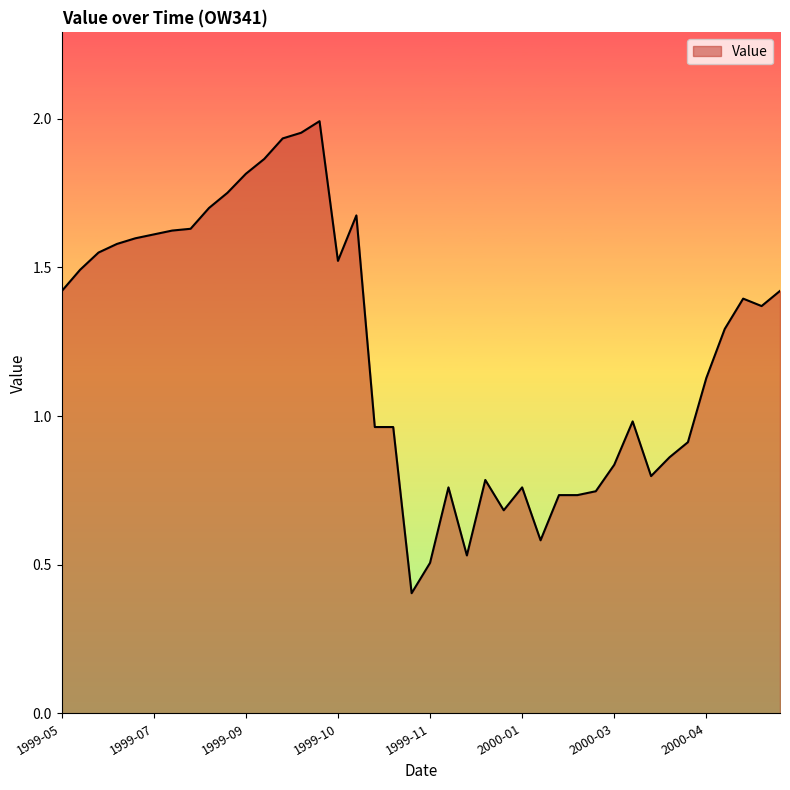

How many values are below 1?

18